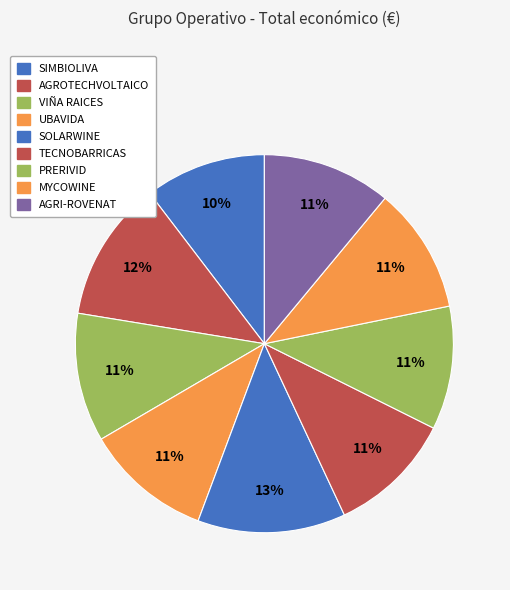

To the nearest percent, what portion does SIMBIOLIVA represent?

10%